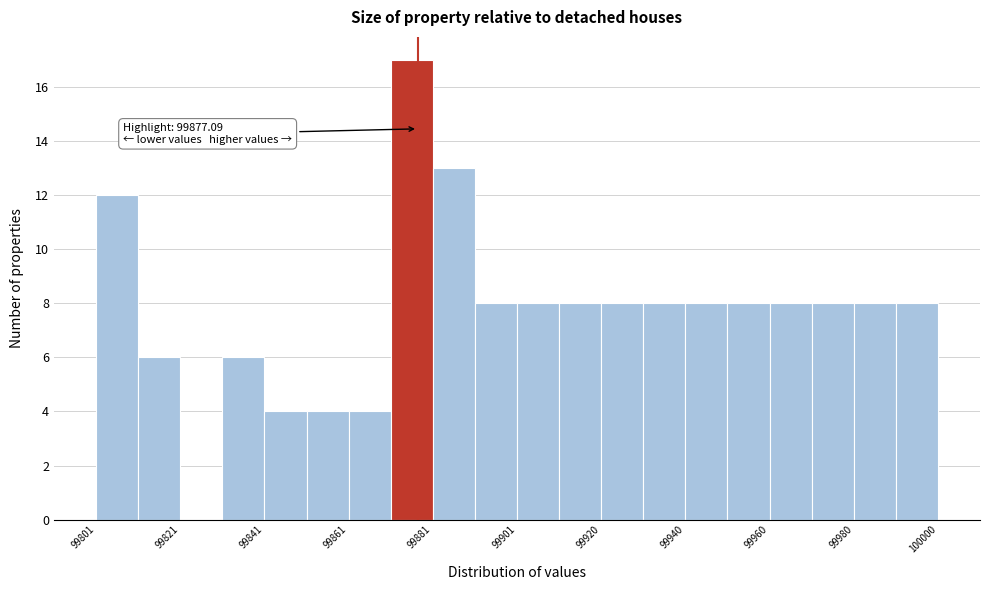

Over which range of the x-axis is the bar tallest?

99870 to 99880